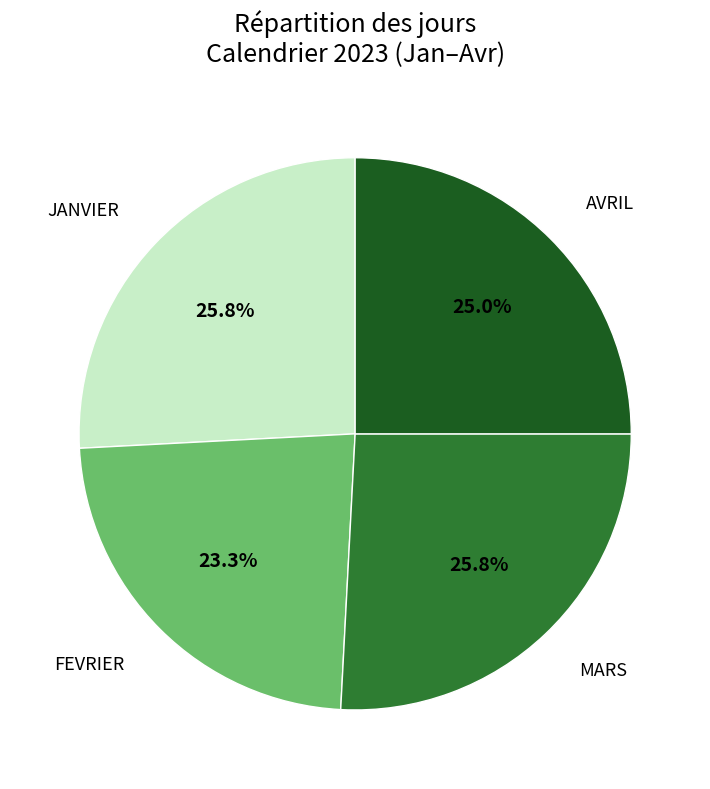

Is there a majority slice in this chart?

No